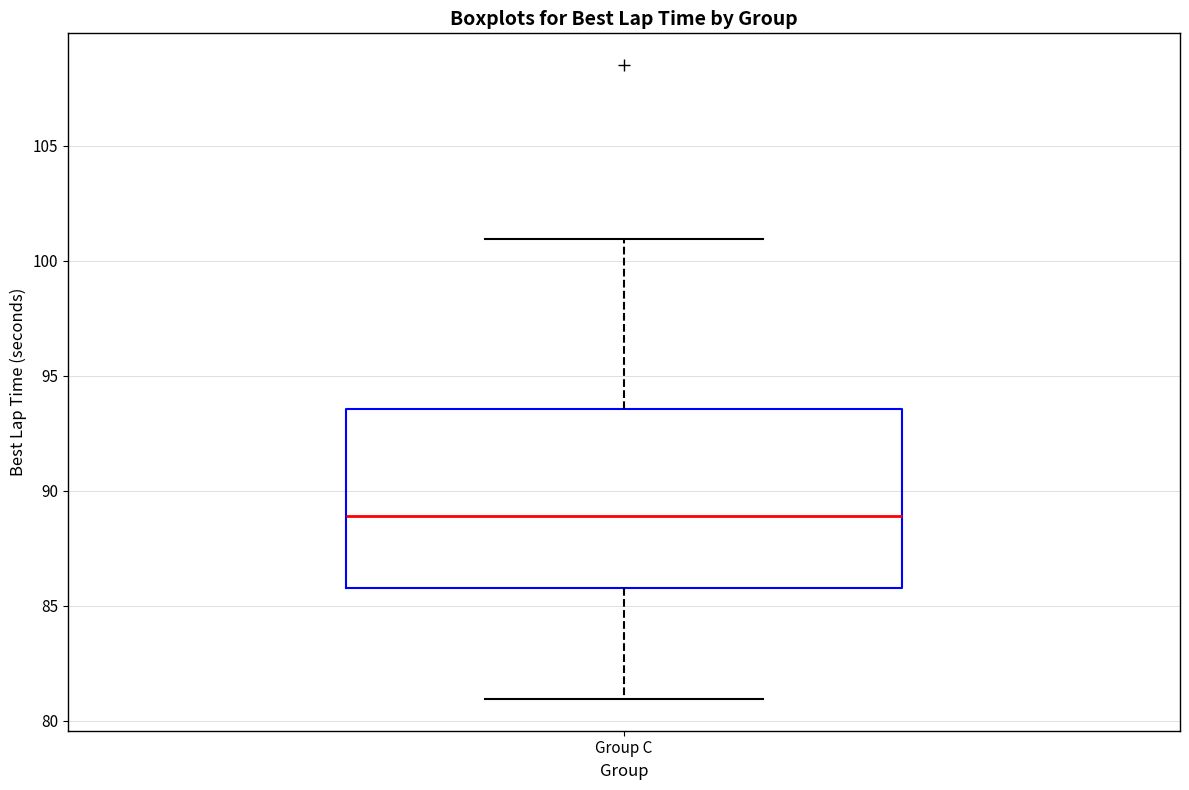

Read this box plot against the y-axis: the position of the median line, the range covered by the box, and the ends of both whiskers. The values are not printed on the chart, so give them approximately, as read against the axis.

median 89.0, box 86.0 to 93.5, whiskers 81.0 to 101.0